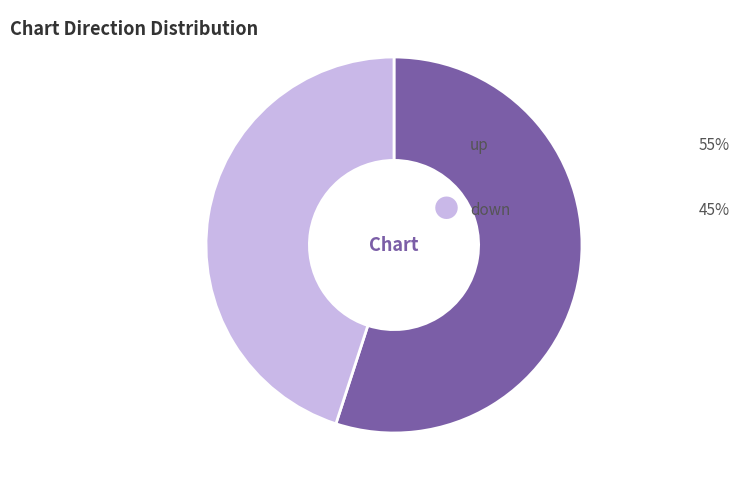

Is there any slice that represents more than half of the pie?

Yes